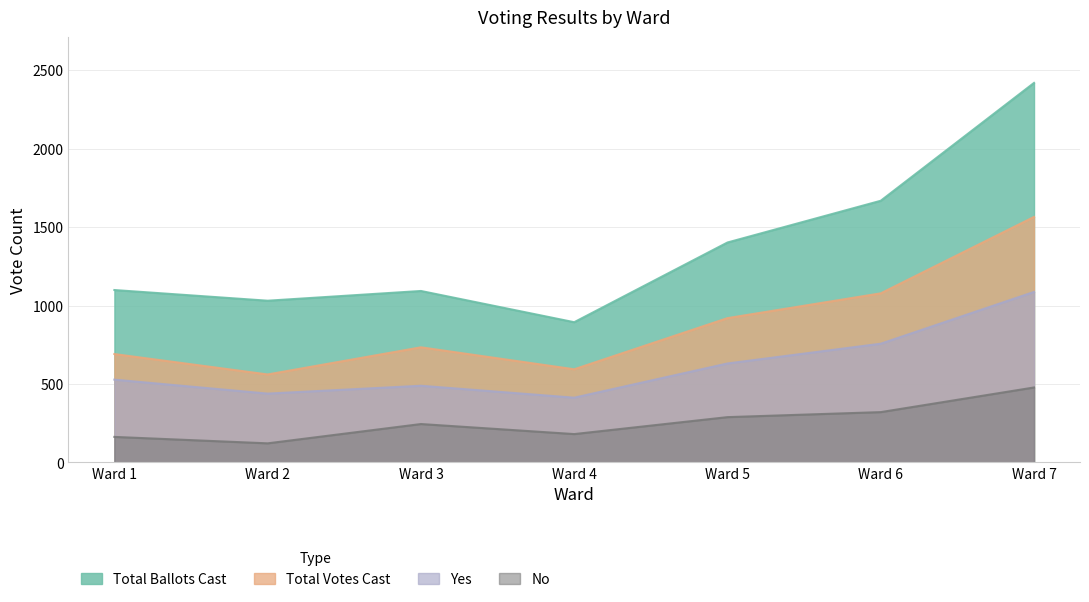

True or false: Yes has a value of 249 at Ward 6.

False